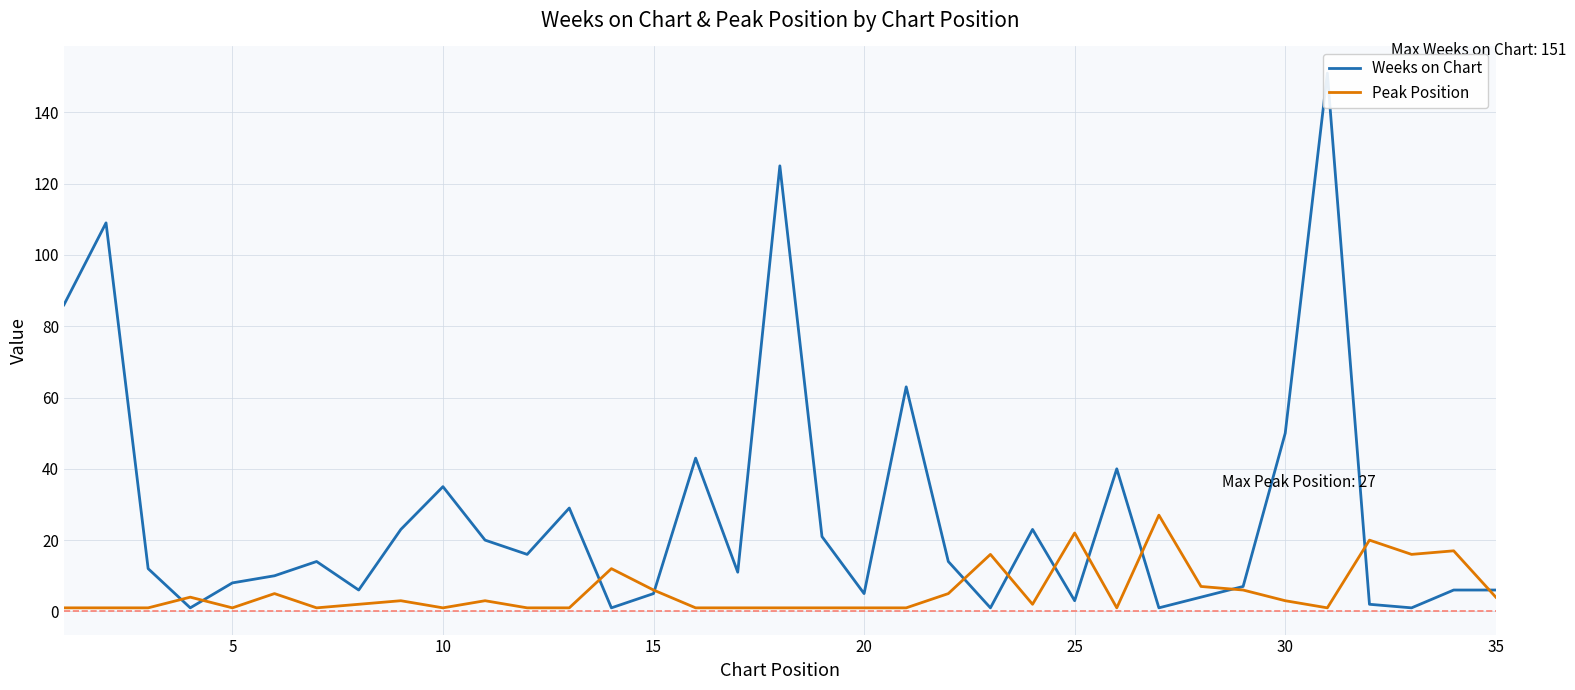

What is the highest value of the Peak Position series?

27